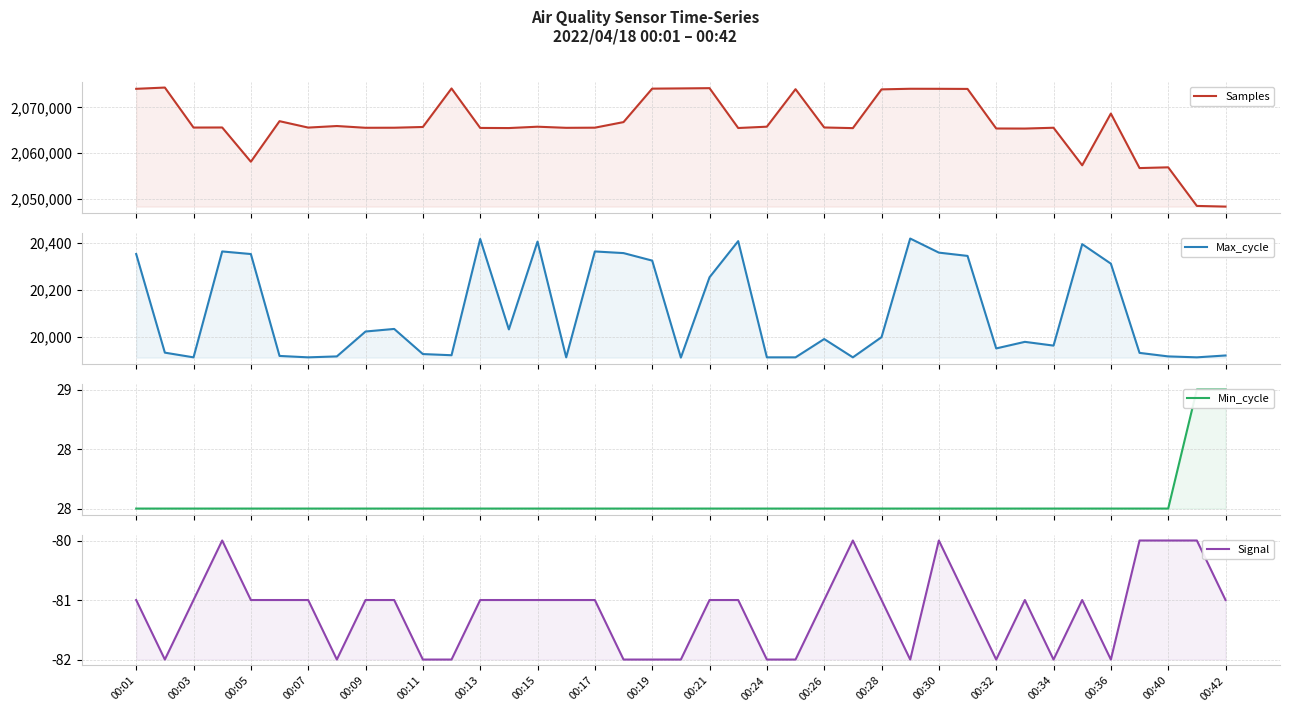

What is the average value of the Samples series?

2066395